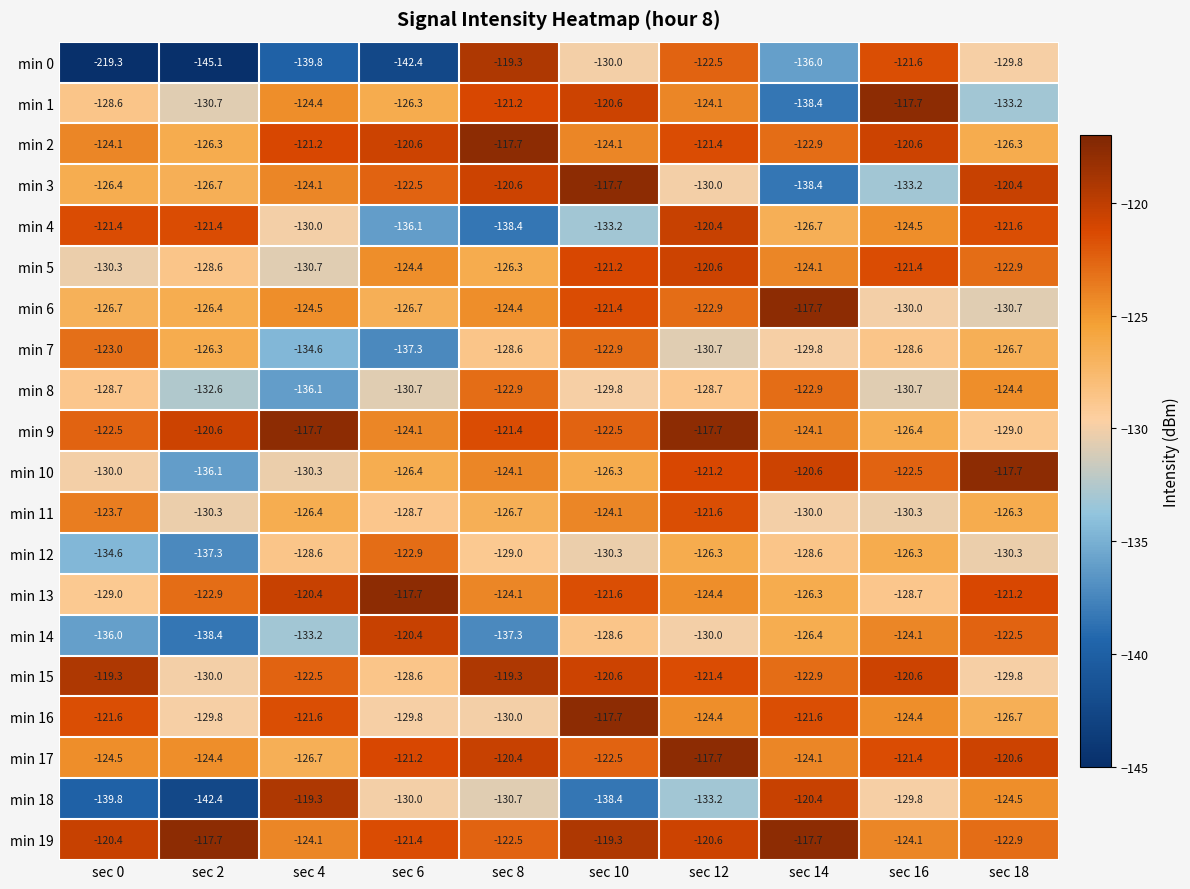

Rank the categories by min 14 value from lowest to highest.

sec 2, sec 8, sec 0, sec 4, sec 12, sec 10, sec 14, sec 16, sec 18, sec 6